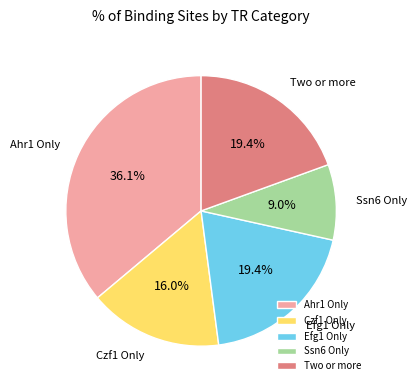

Between Ssn6 Only and Efg1 Only, which is larger?

Efg1 Only